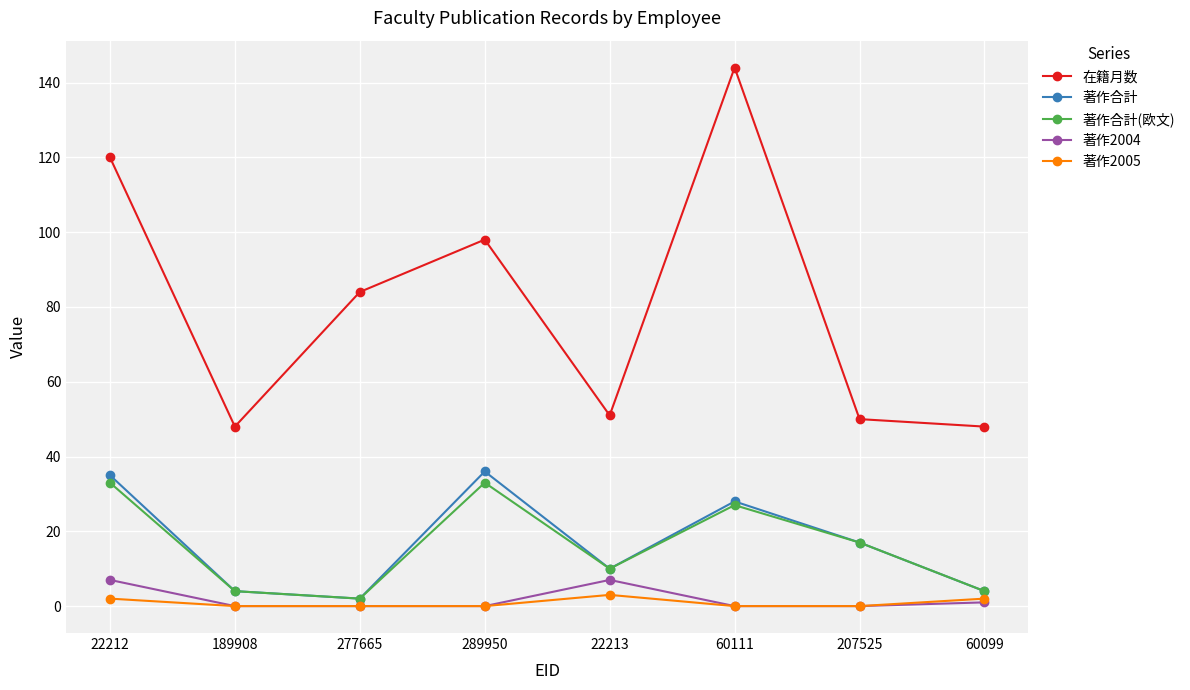

What is the total value across all series at 289950?

167